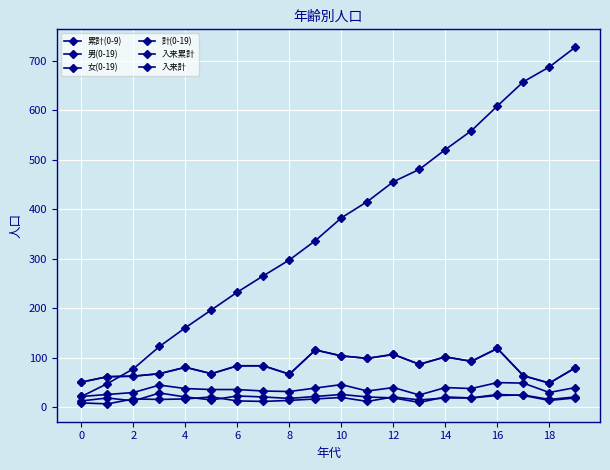

What is the value of the 入来計 point at the 5th from the left?

81